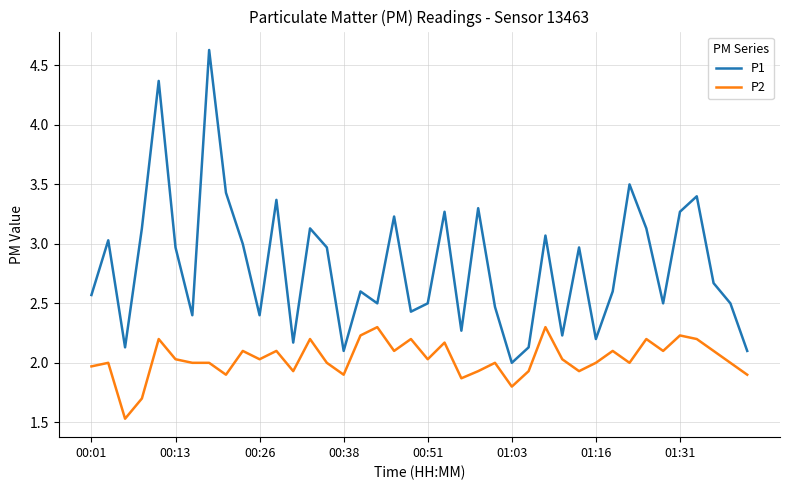

What is the minimum value for P1?

2.0